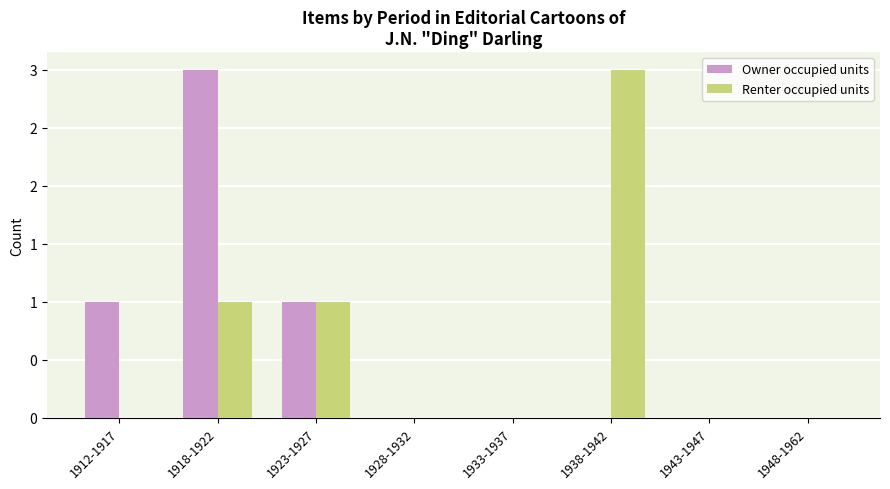

Does the chart contain stacked bars?

No